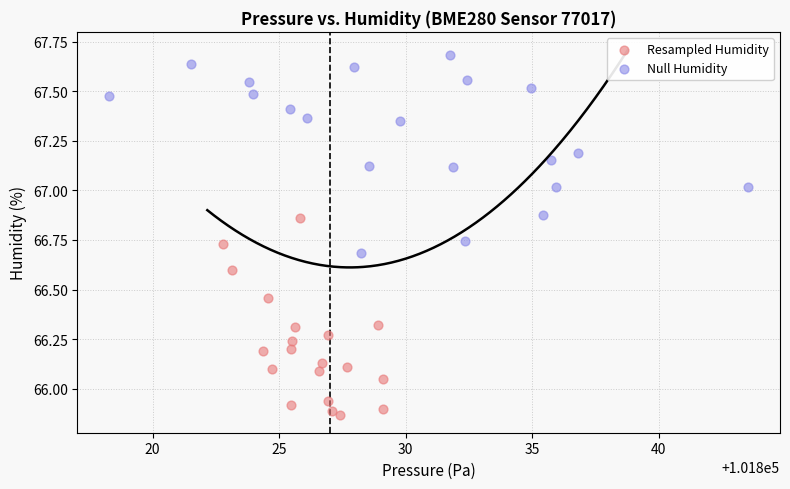

Which series contains the highest Y value?

Null Humidity